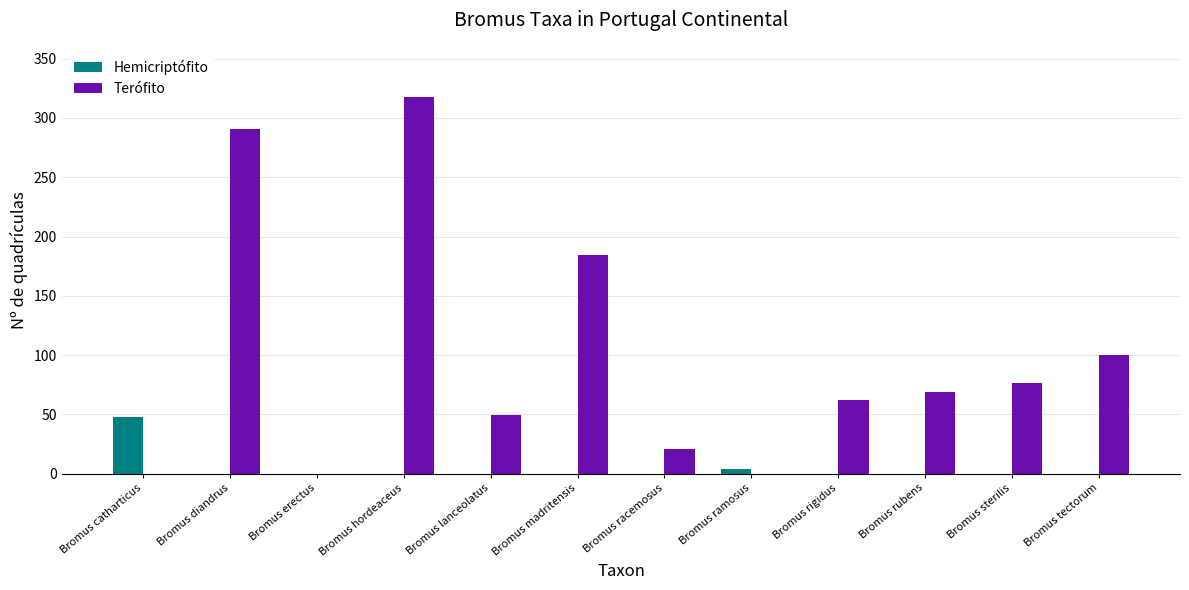

Which series has the largest total across all categories?

Terófito